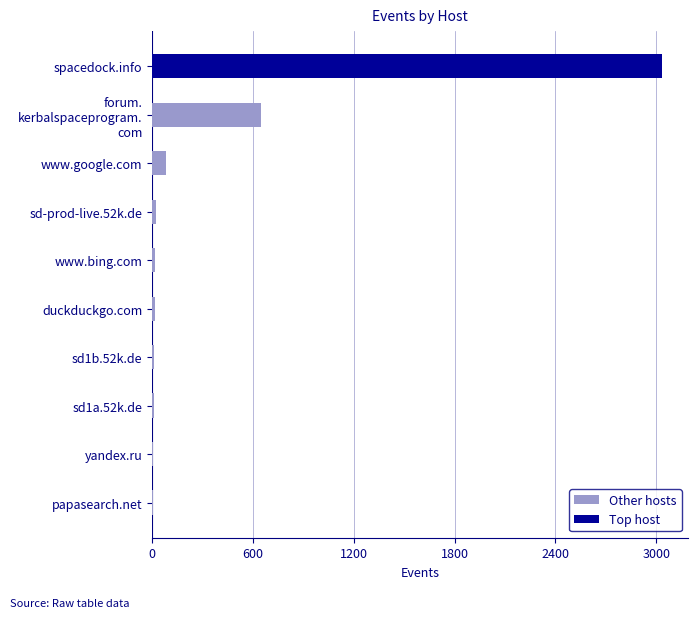

At which label is Other hosts closest to 326?

www.google.com